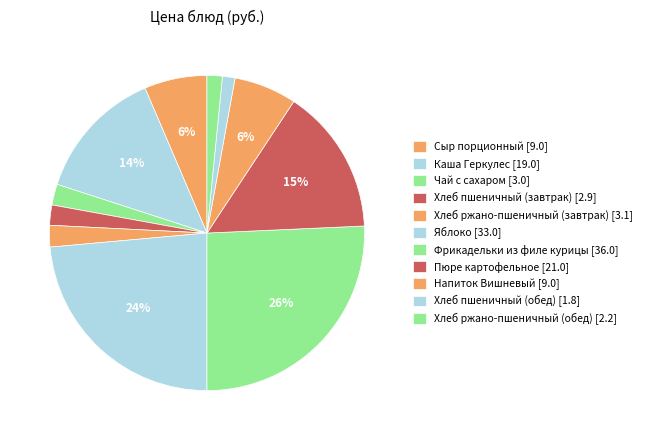

Count the number of slices in the pie.

11